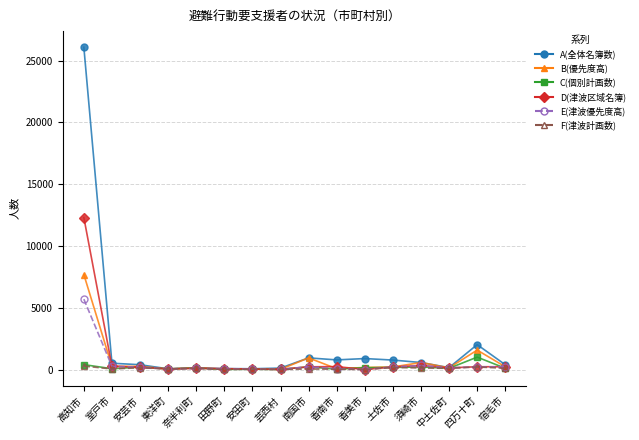

Is it true that F(津波計画数) equals 0 at 香美市?

True